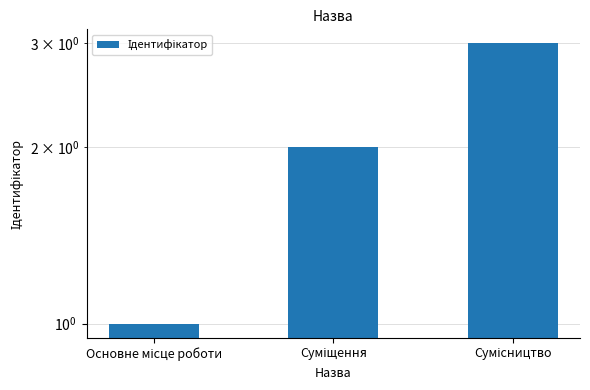

At which label is the value closest to 2?

Суміщення